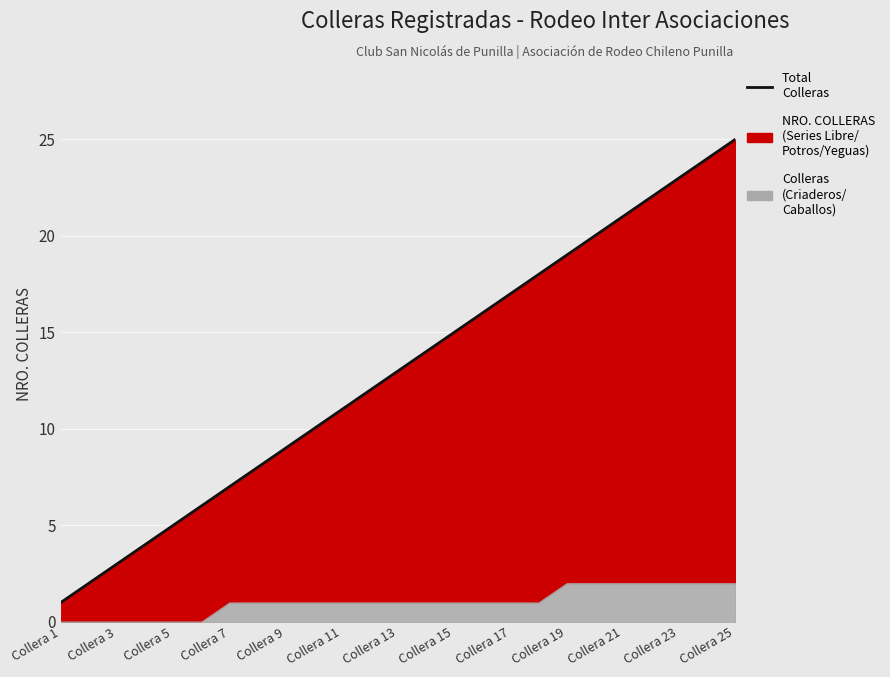

What is the value of the 17th point from the left?

17